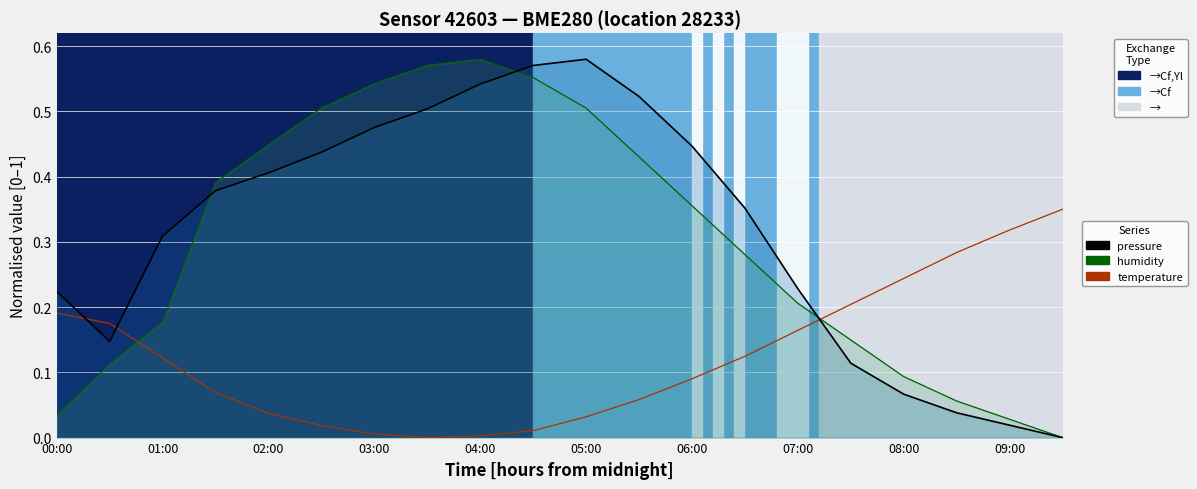

Reading left to right, extract all data points from this chart.

pressure (line): 0.2	0.1	0.3	0.4	0.4	0.4	0.5	0.5	0.5	0.6	0.6	0.5	0.4	0.4	0.2	0.1	0.1	0.0	0.0	0.0
humidity (line): 0.0	0.1	0.2	0.4	0.4	0.5	0.5	0.6	0.6	0.6	0.5	0.4	0.4	0.3	0.2	0.1	0.1	0.1	0.0	0.0
temperature: 0.2	0.2	0.1	0.1	0.0	0.0	0.0	0.0	0.0	0.0	0.0	0.1	0.1	0.1	0.2	0.2	0.2	0.3	0.3	0.3